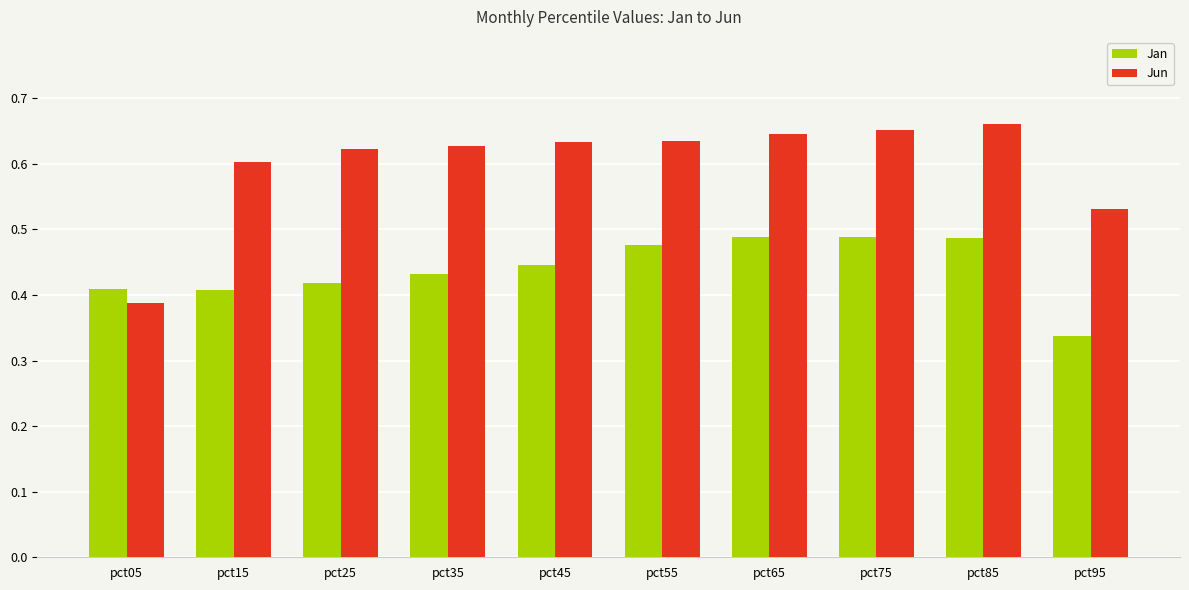

Which series has the largest range (max minus min)?

Jun